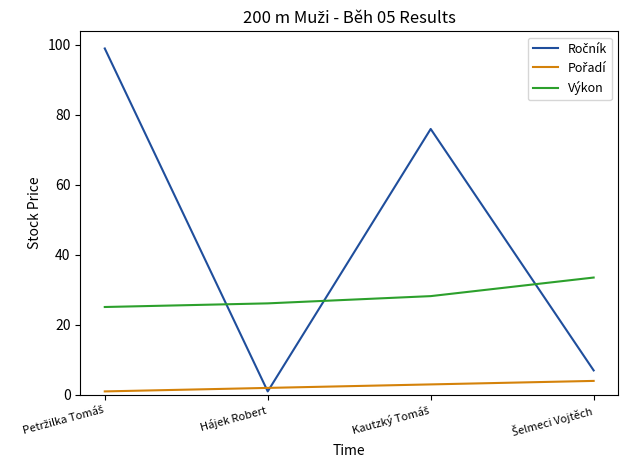

What is the maximum value shown in the chart?

99.0